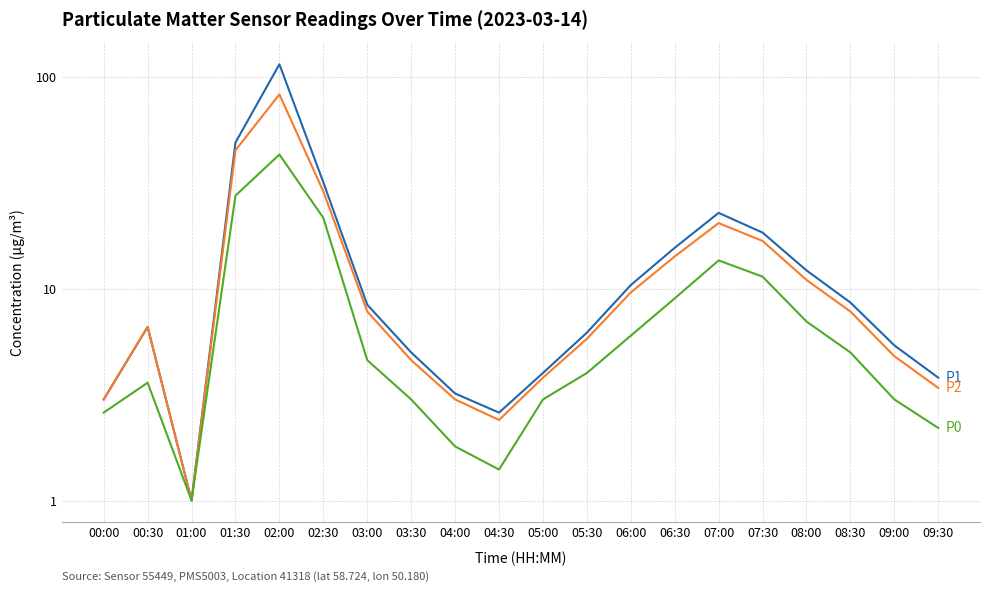

Between 03:00 and 00:00, which is larger?

03:00